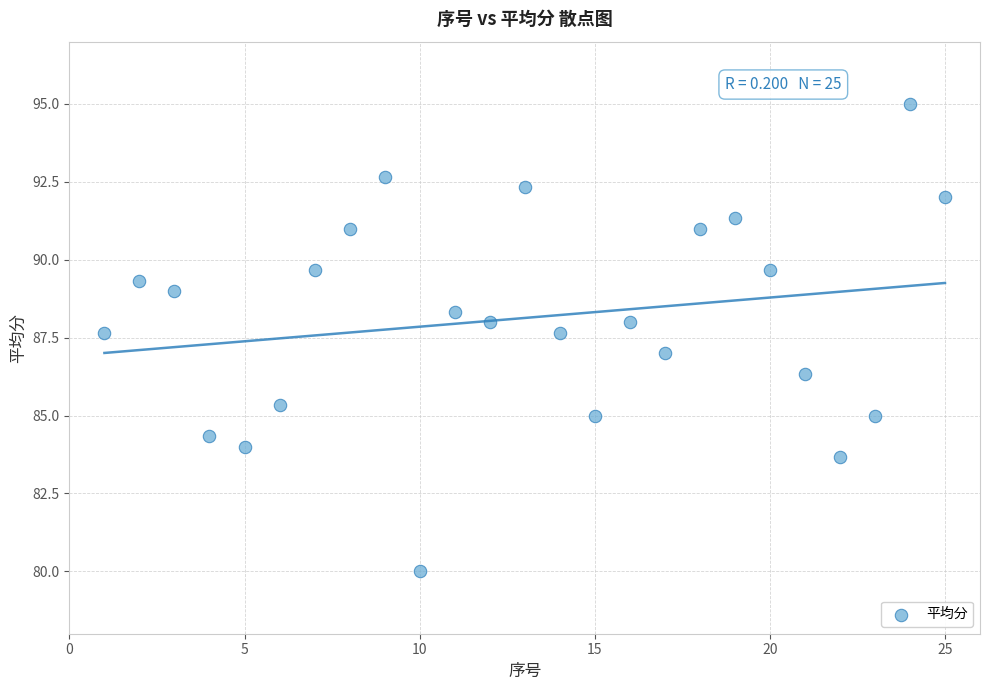

What is the range of Y values (max minus min)?

15.0